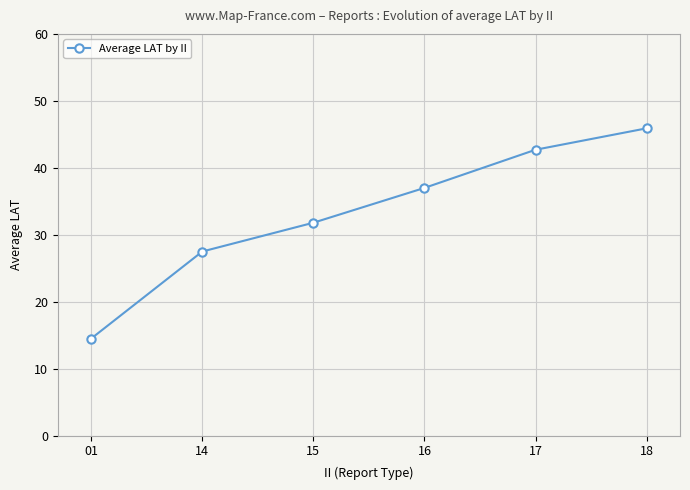

How many lines are shown in the chart?

1